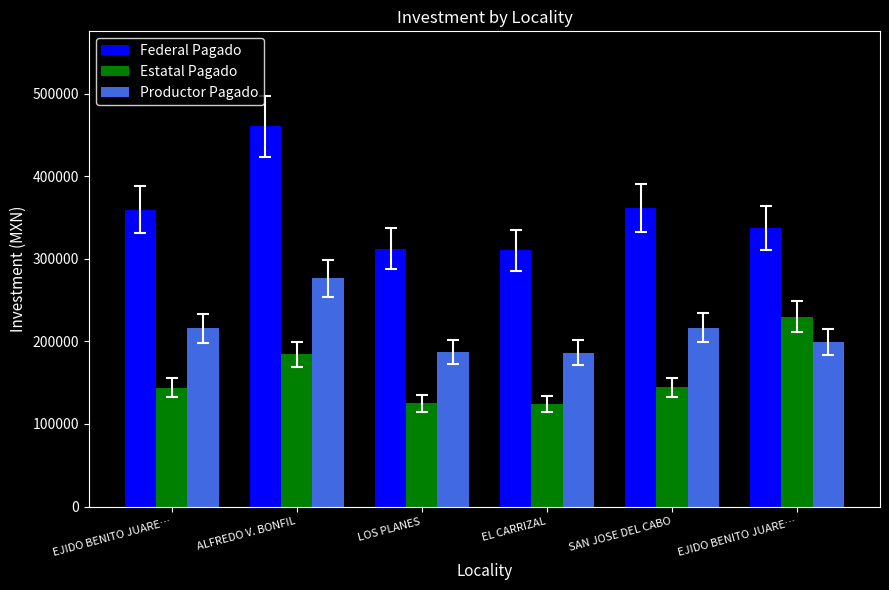

What is the difference between the highest and lowest values at EJIDO BENITO JUARE…?

215706.8